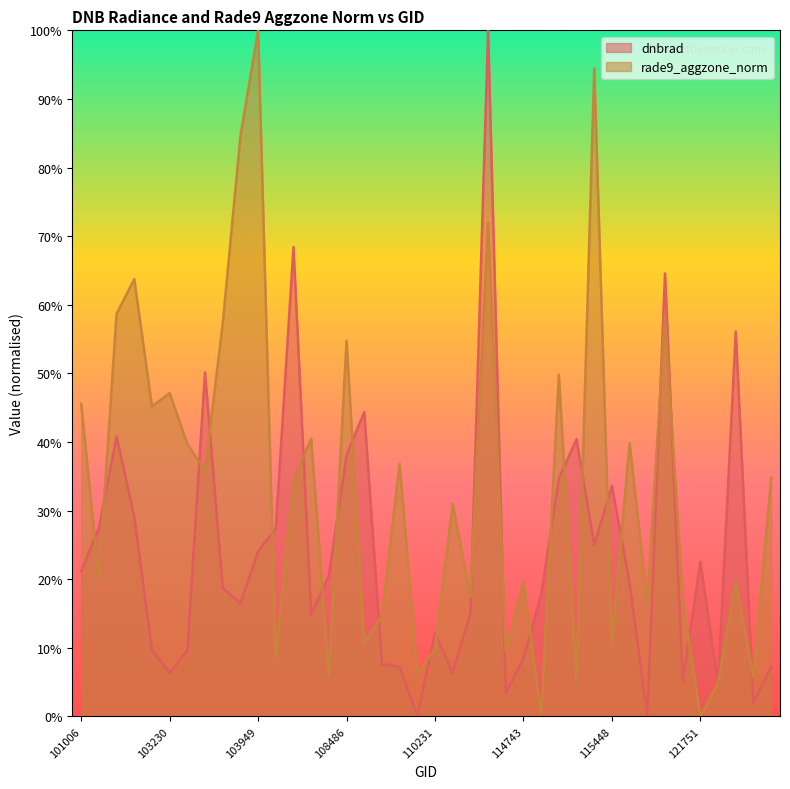

What is the sum of all rade9_aggzone_norm values?

13.3